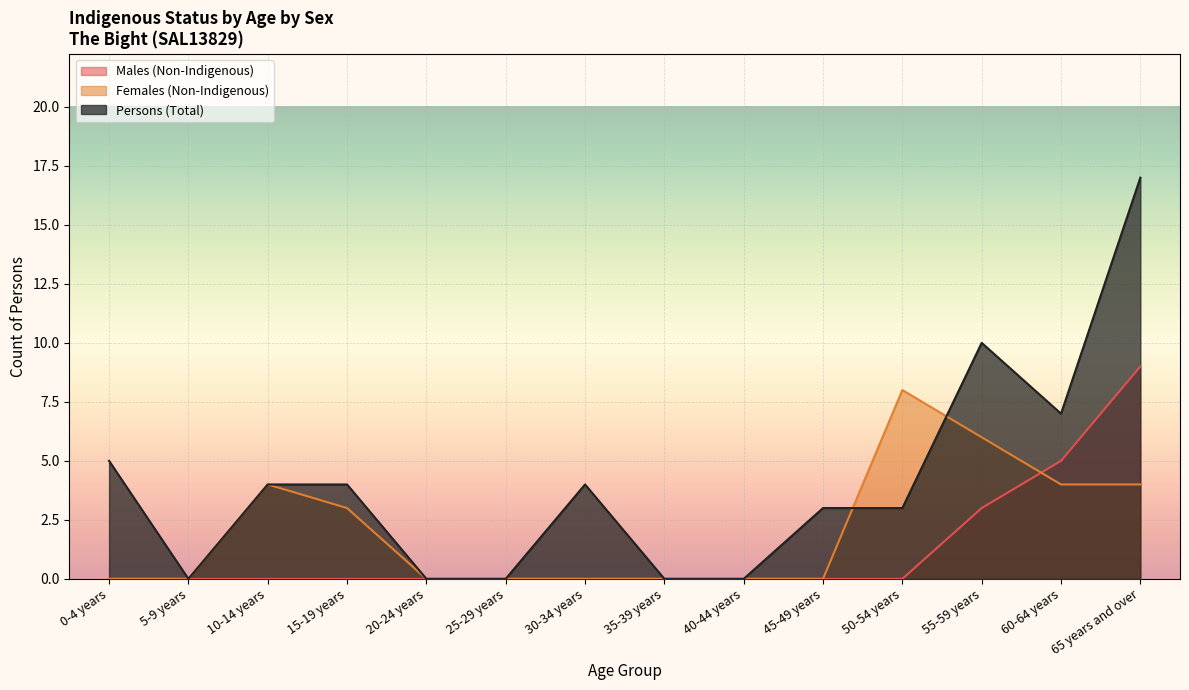

Between which two adjacent categories do Females (Non-Indigenous) and Persons (Total) first intersect?

45-49 years and 50-54 years